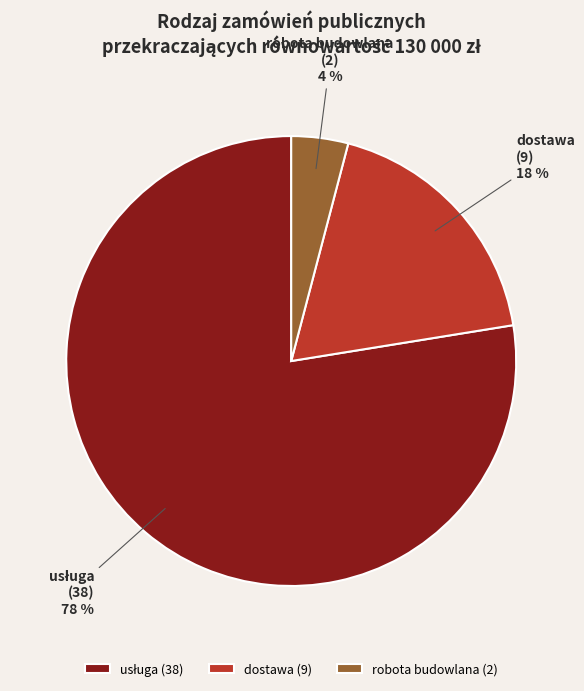

Do dostawa and robota budowlana together represent more than half of the pie?

No